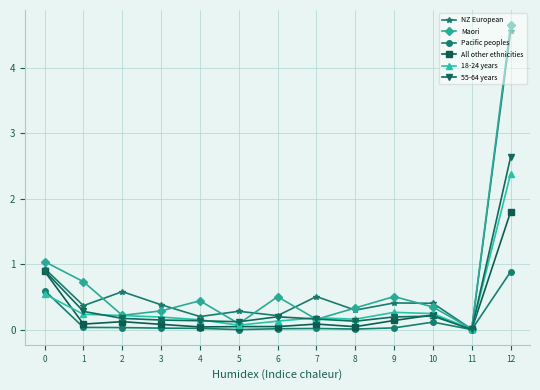

At which category is the sum across all series the highest?

12